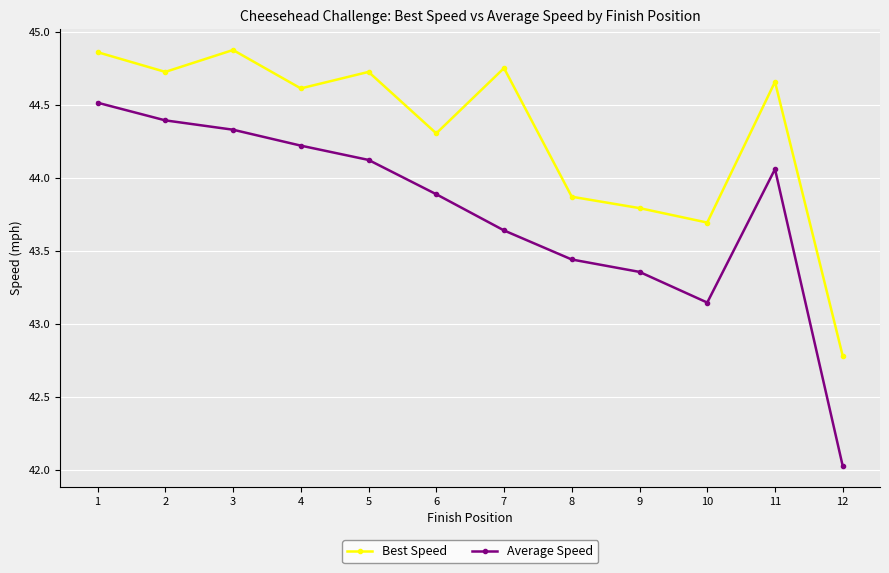

What is the difference between the highest and lowest values at 2?

0.3